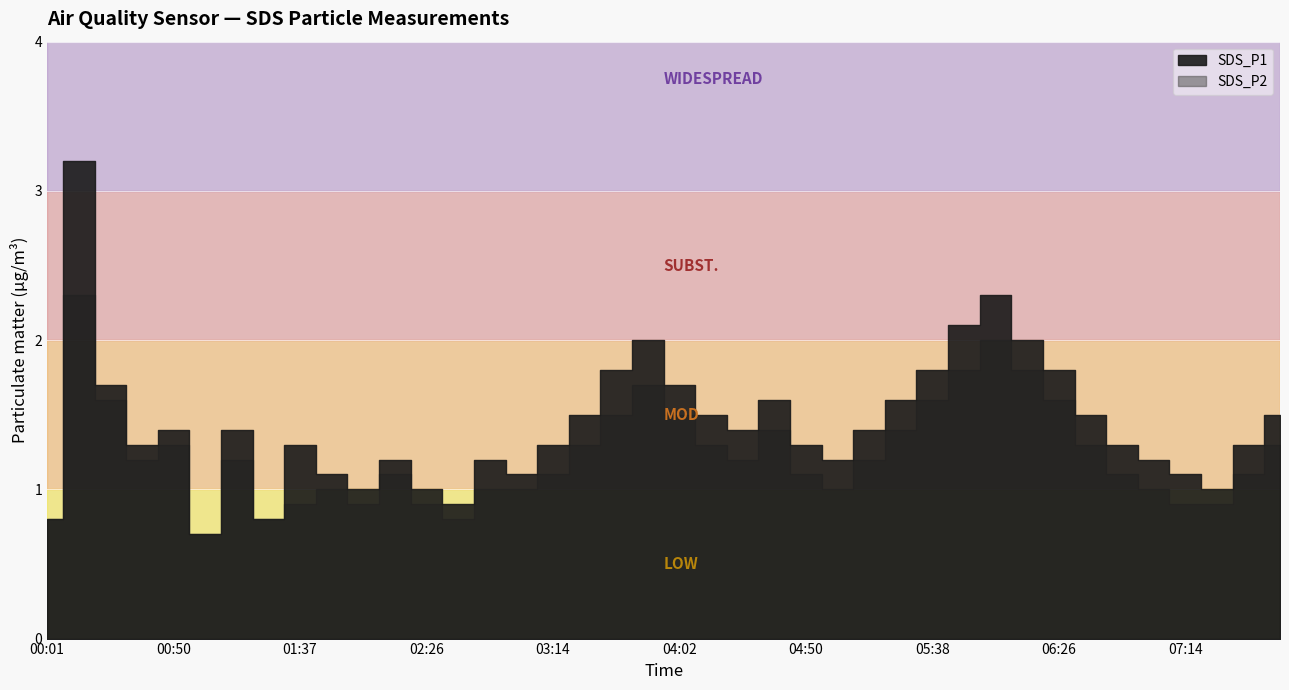

Which category has the highest value in the SDS_P2 series?

00:14